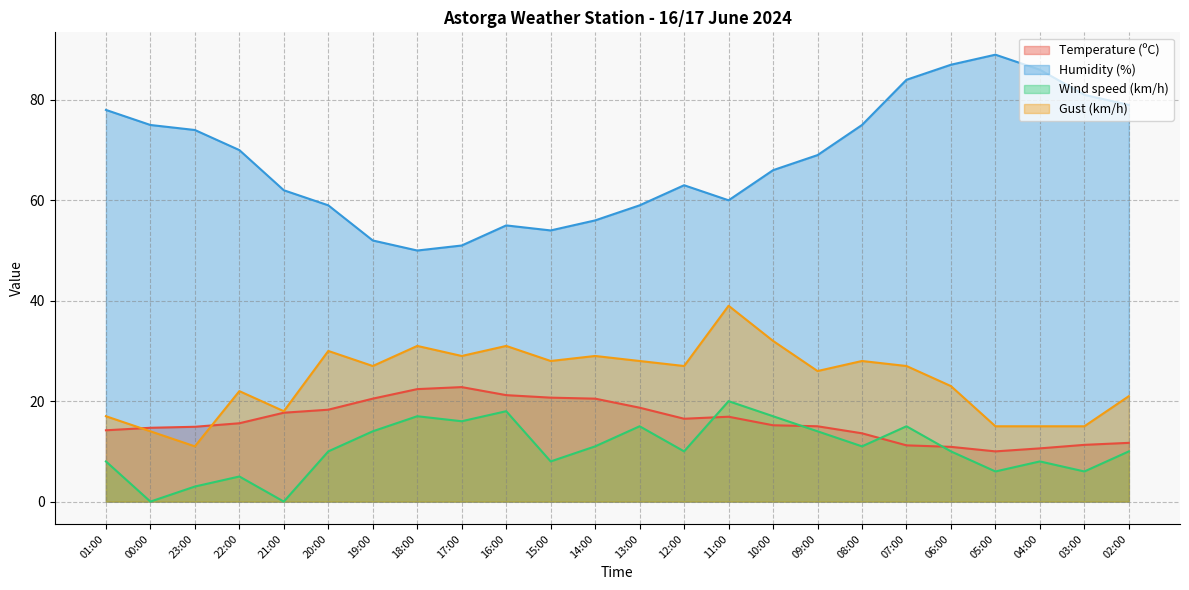

Reading left to right, transcribe all the data shown in this chart.

Temperature (ºC): 01:00=14.2	00:00=14.7	23:00=14.9	22:00=15.6	21:00=17.7	20:00=18.3	19:00=20.5	18:00=22.4	17:00=22.8	16:00=21.2	15:00=20.7	14:00=20.5	13:00=18.7	12:00=16.5	11:00=16.9	10:00=15.2	09:00=15.0	08:00=13.6	07:00=11.2	06:00=10.9	05:00=10.0	04:00=10.6	03:00=11.3	02:00=11.7
Humidity (%): 01:00=78.0	00:00=75.0	23:00=74.0	22:00=70.0	21:00=62.0	20:00=59.0	19:00=52.0	18:00=50.0	17:00=51.0	16:00=55.0	15:00=54.0	14:00=56.0	13:00=59.0	12:00=63.0	11:00=60.0	10:00=66.0	09:00=69.0	08:00=75.0	07:00=84.0	06:00=87.0	05:00=89.0	04:00=86.0	03:00=81.0	02:00=79.0
Wind speed (km/h): 01:00=8.0	00:00=0.0	23:00=3.0	22:00=5.0	21:00=0.0	20:00=10.0	19:00=14.0	18:00=17.0	17:00=16.0	16:00=18.0	15:00=8.0	14:00=11.0	13:00=15.0	12:00=10.0	11:00=20.0	10:00=17.0	09:00=14.0	08:00=11.0	07:00=15.0	06:00=10.0	05:00=6.0	04:00=8.0	03:00=6.0	02:00=10.0
Gust (km/h): 01:00=17.0	00:00=14.0	23:00=11.0	22:00=22.0	21:00=18.0	20:00=30.0	19:00=27.0	18:00=31.0	17:00=29.0	16:00=31.0	15:00=28.0	14:00=29.0	13:00=28.0	12:00=27.0	11:00=39.0	10:00=32.0	09:00=26.0	08:00=28.0	07:00=27.0	06:00=23.0	05:00=15.0	04:00=15.0	03:00=15.0	02:00=21.0